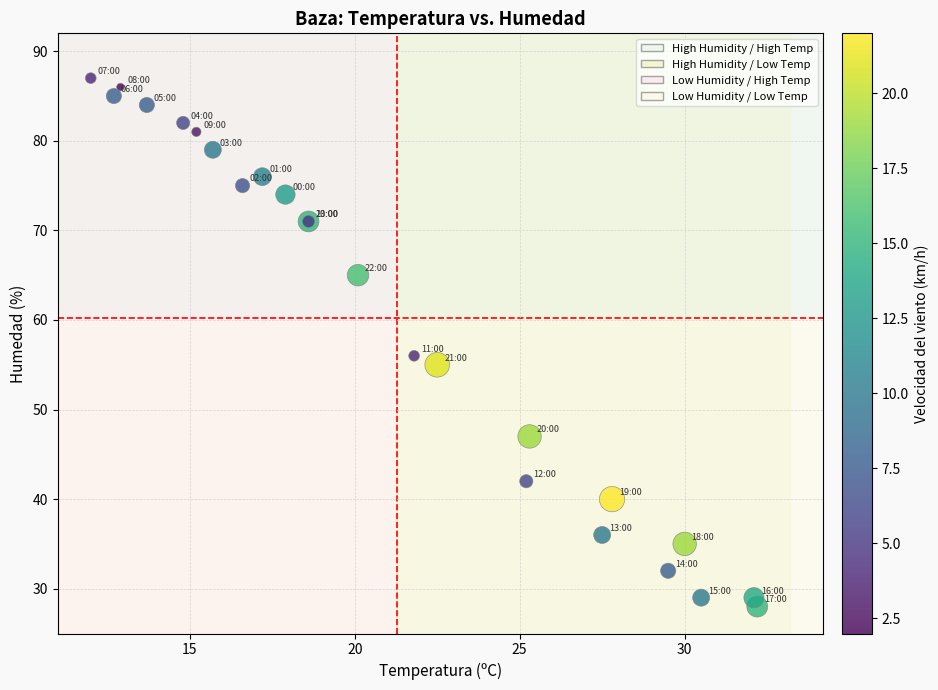

What Y value in the scatter plot is closest to 57?

56